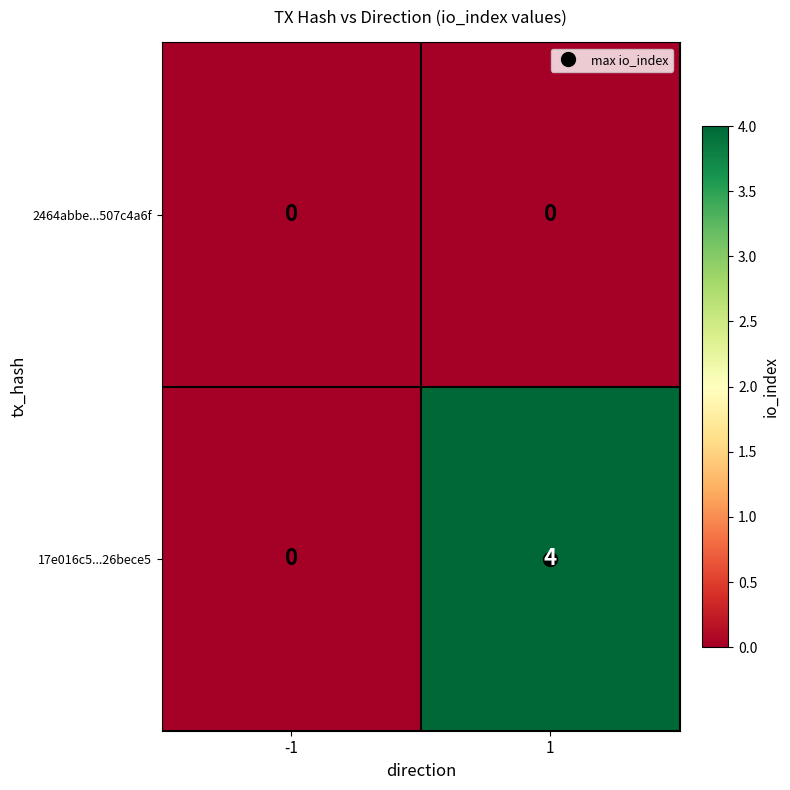

What is the sum of all 17e016c5...26bece5 values?

4